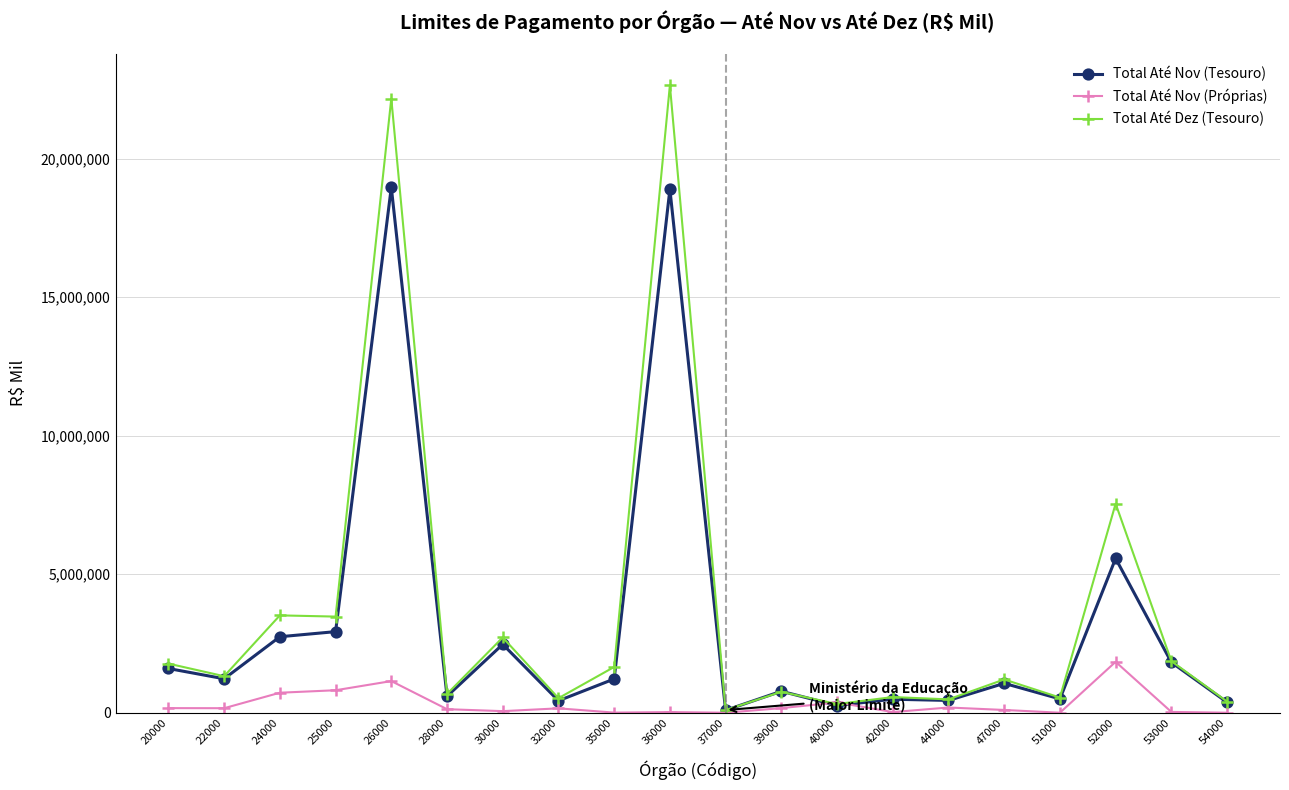

What is the total value across all series at 22000?

2707087